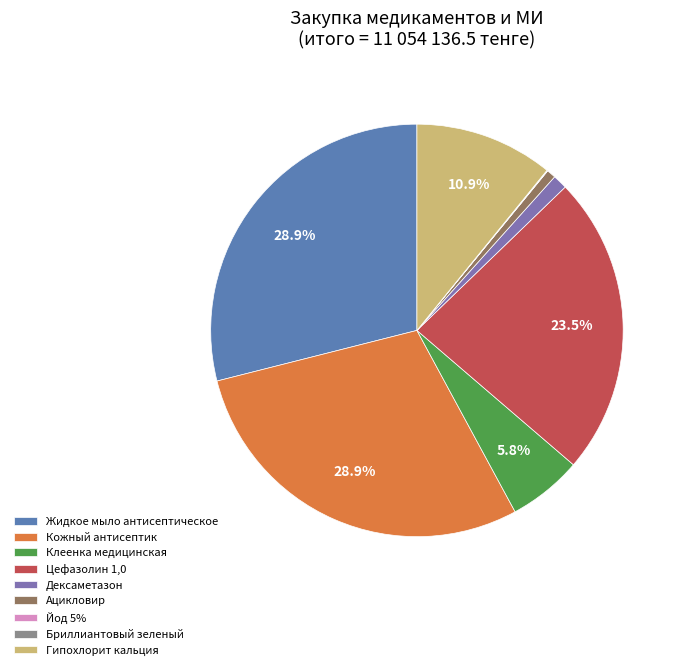

How much of the chart is everything except Гипохлорит кальция?

89.1%